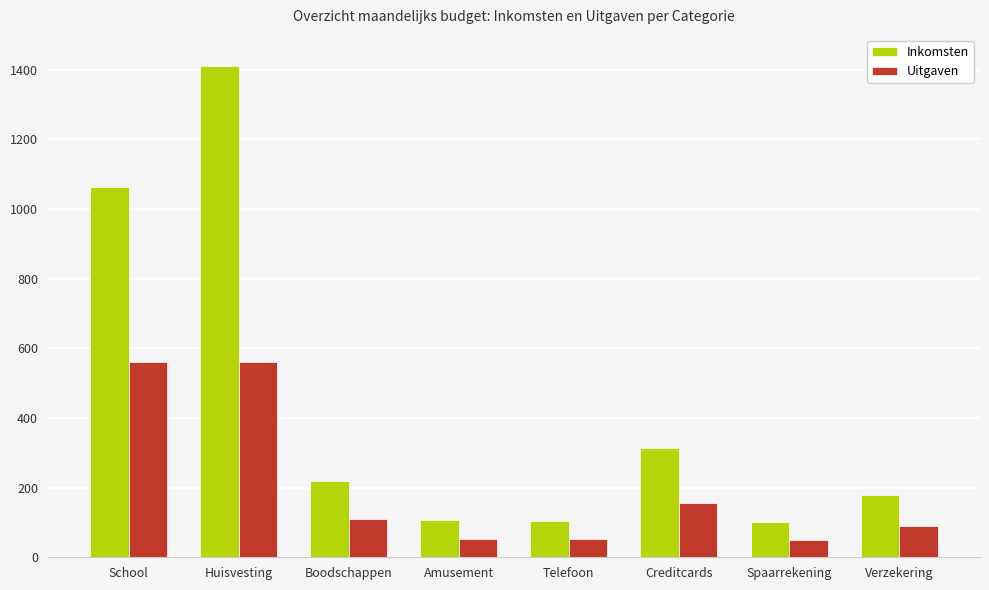

How many data points does each series have?

8